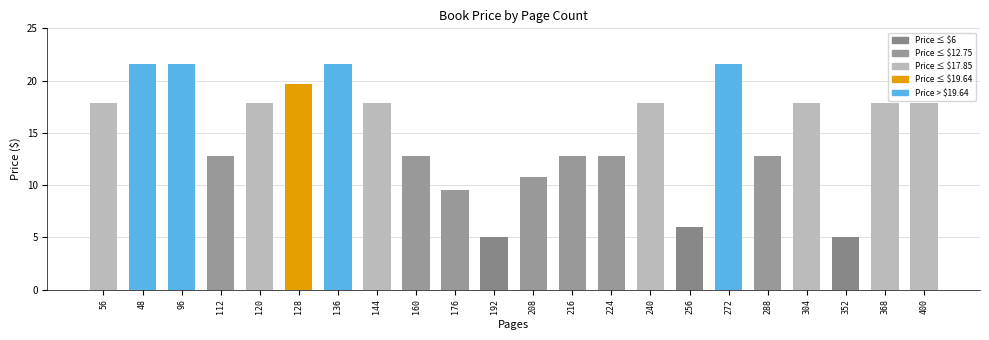

What is the greatest value displayed?

21.6